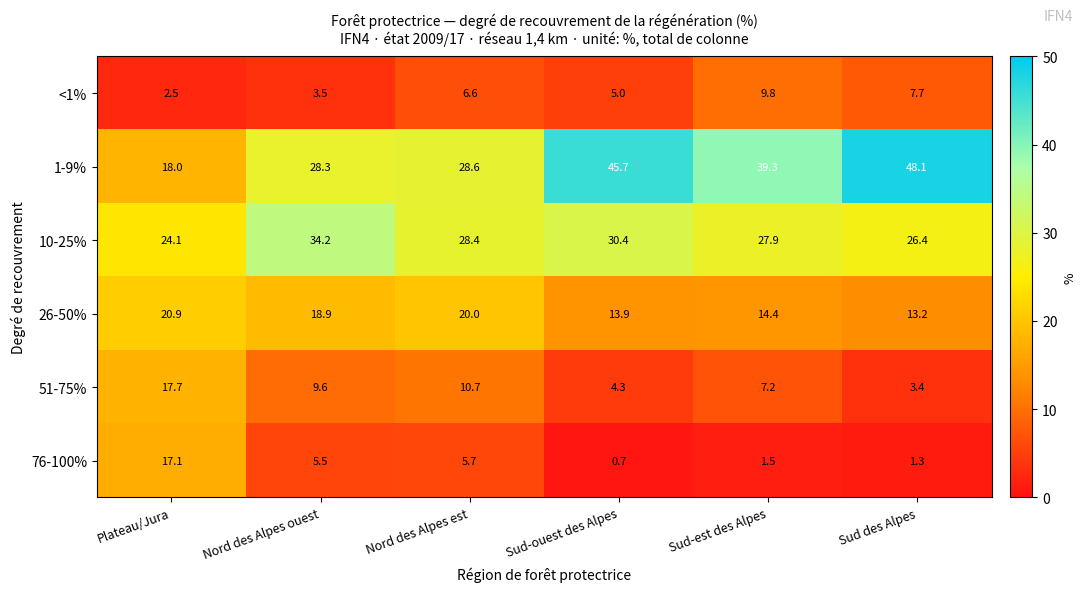

What is the difference between the 1-9% values at Sud des Alpes and Nord des Alpes ouest?

19.8